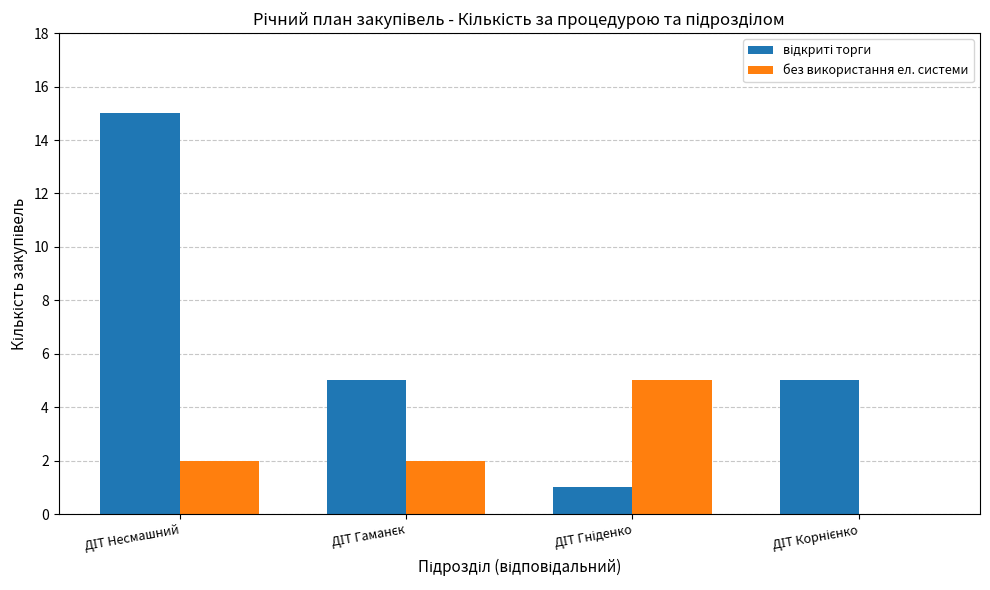

What is the maximum value shown in the chart?

15